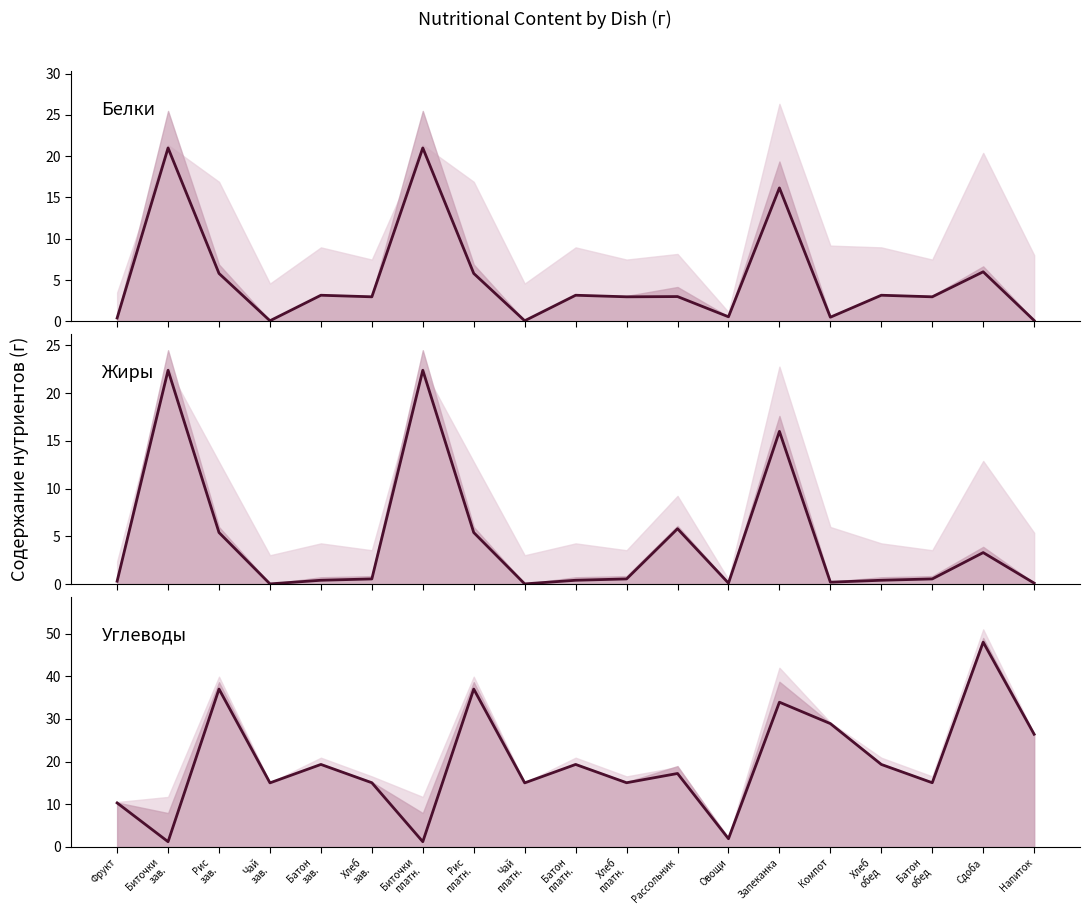

Is the value of Жиры (Fats) at Чай
зав. greater than the value of Белки (Proteins) at Хлеб
обед?

No